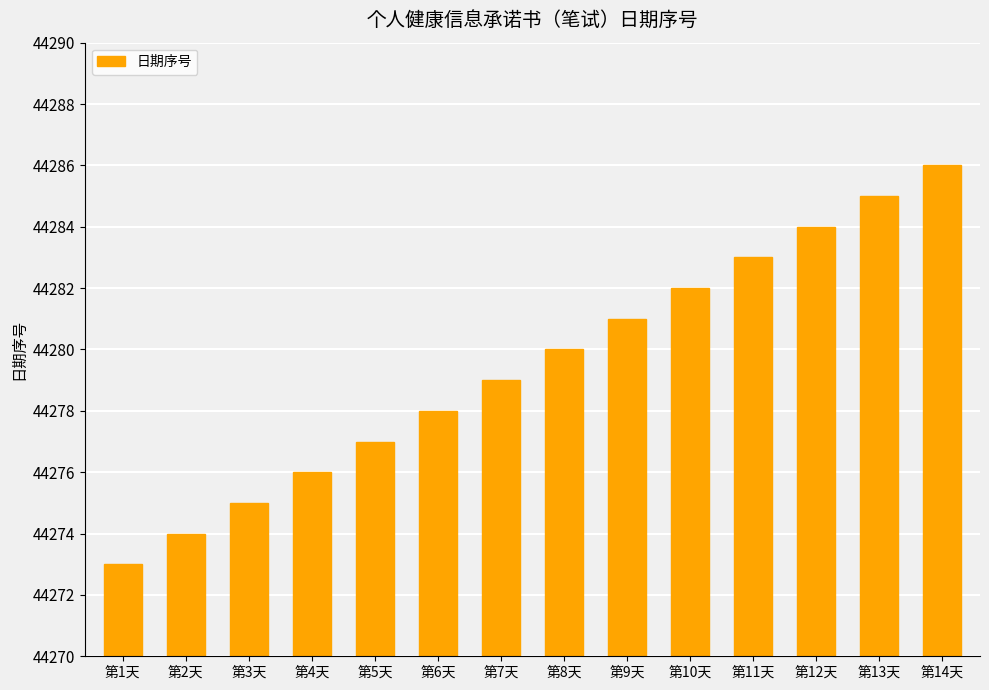

Reading left to right, transcribe all the data shown in this chart.

第1天=44273	第2天=44274	第3天=44275	第4天=44276	第5天=44277	第6天=44278	第7天=44279	第8天=44280	第9天=44281	第10天=44282	第11天=44283	第12天=44284	第13天=44285	第14天=44286